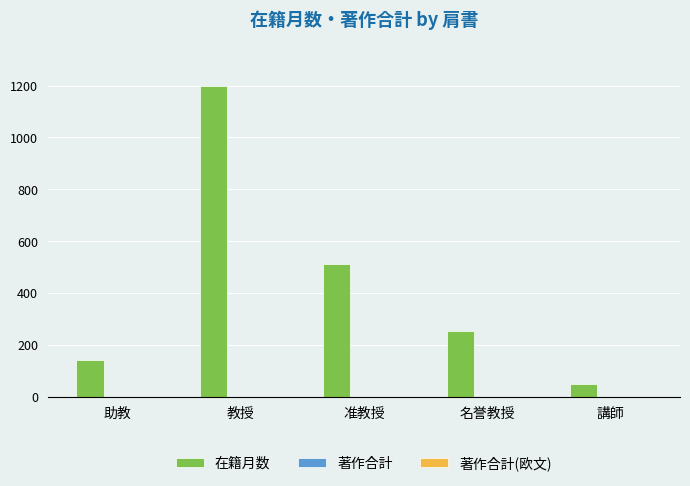

Reading left to right, what are all the values shown in this chart?

140	1200	511	252	48